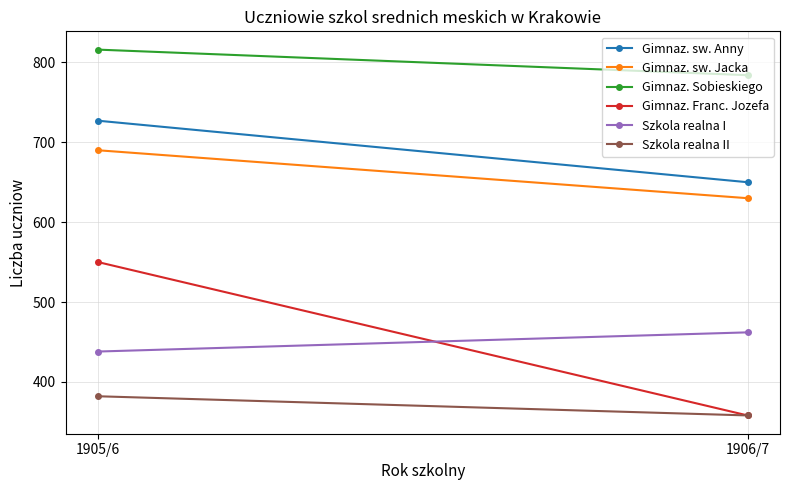

What is the label of the 1st point from the left?

1905/6